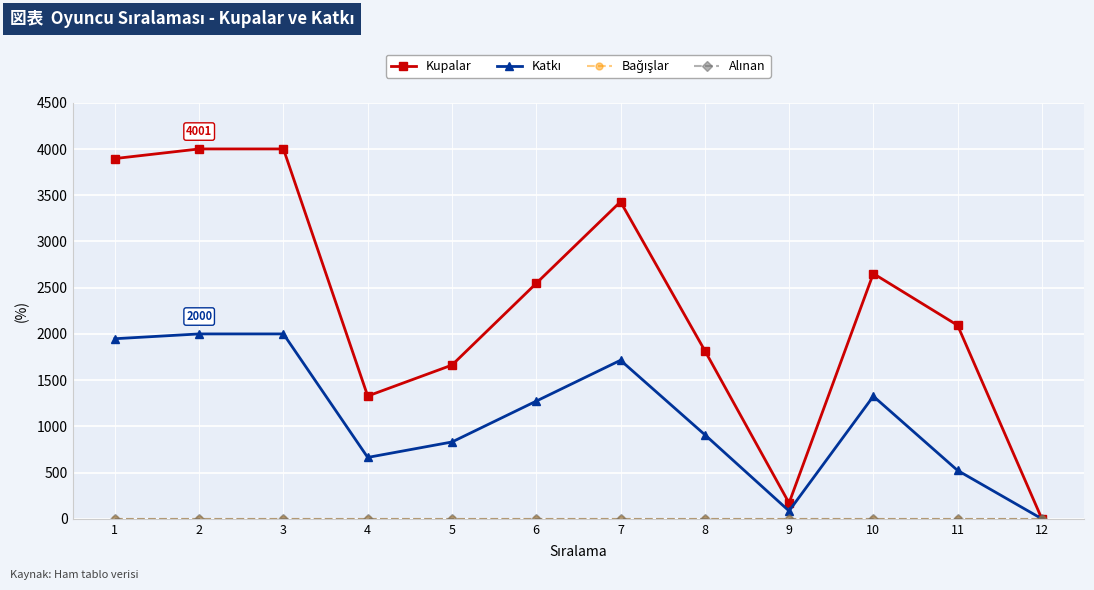

True or false: Kupalar and Bağışlar cross at least once.

False